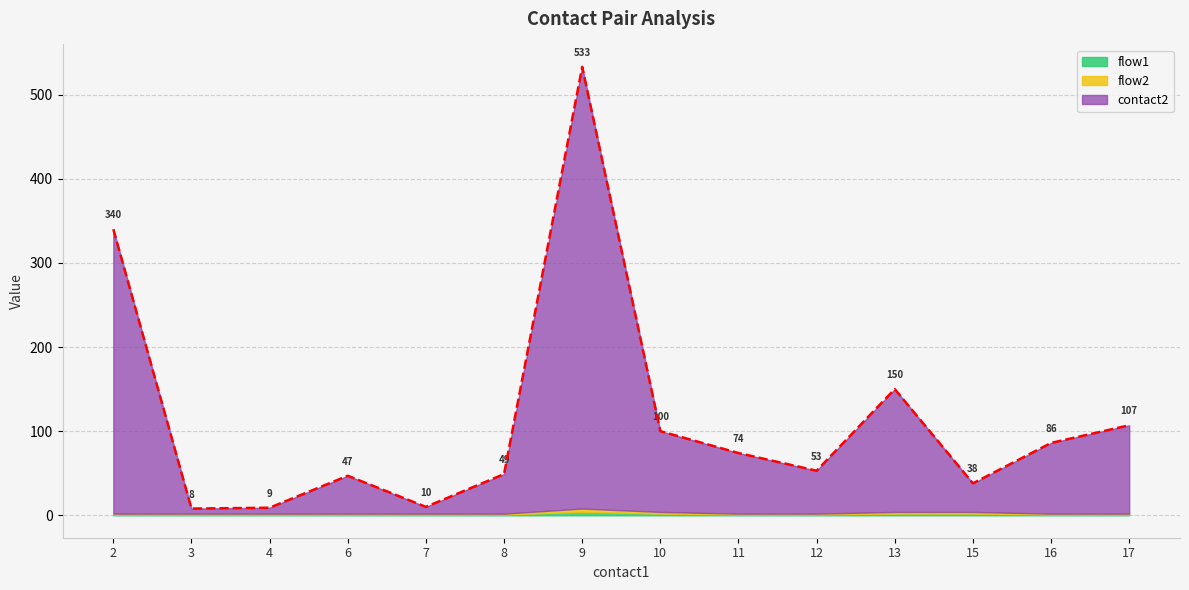

The contact2 series shows 27 at 15. True or false?

False